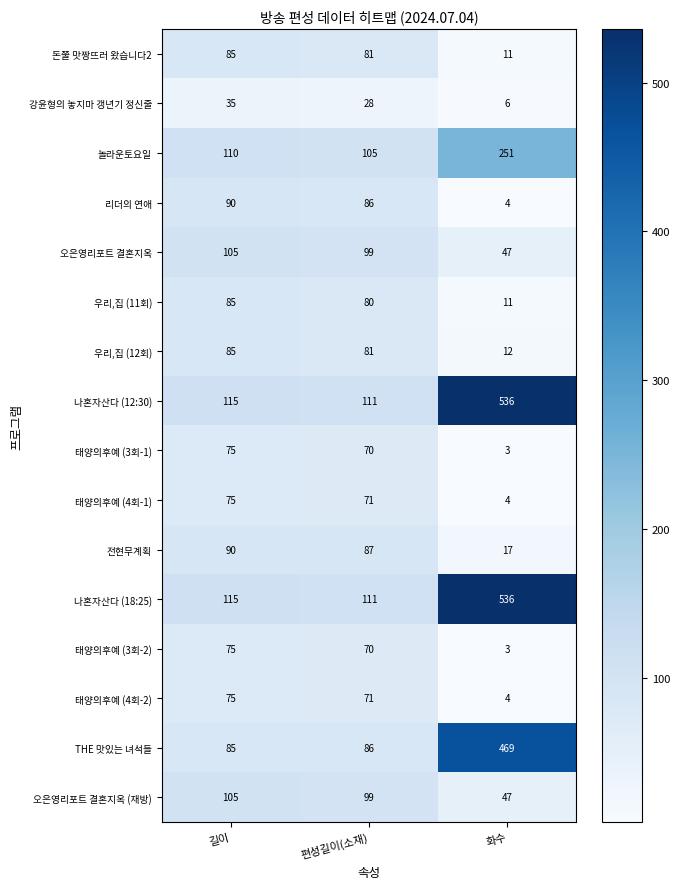

The 오은영리포트 결혼지옥 (재방) series shows 47 at 화수. True or false?

True